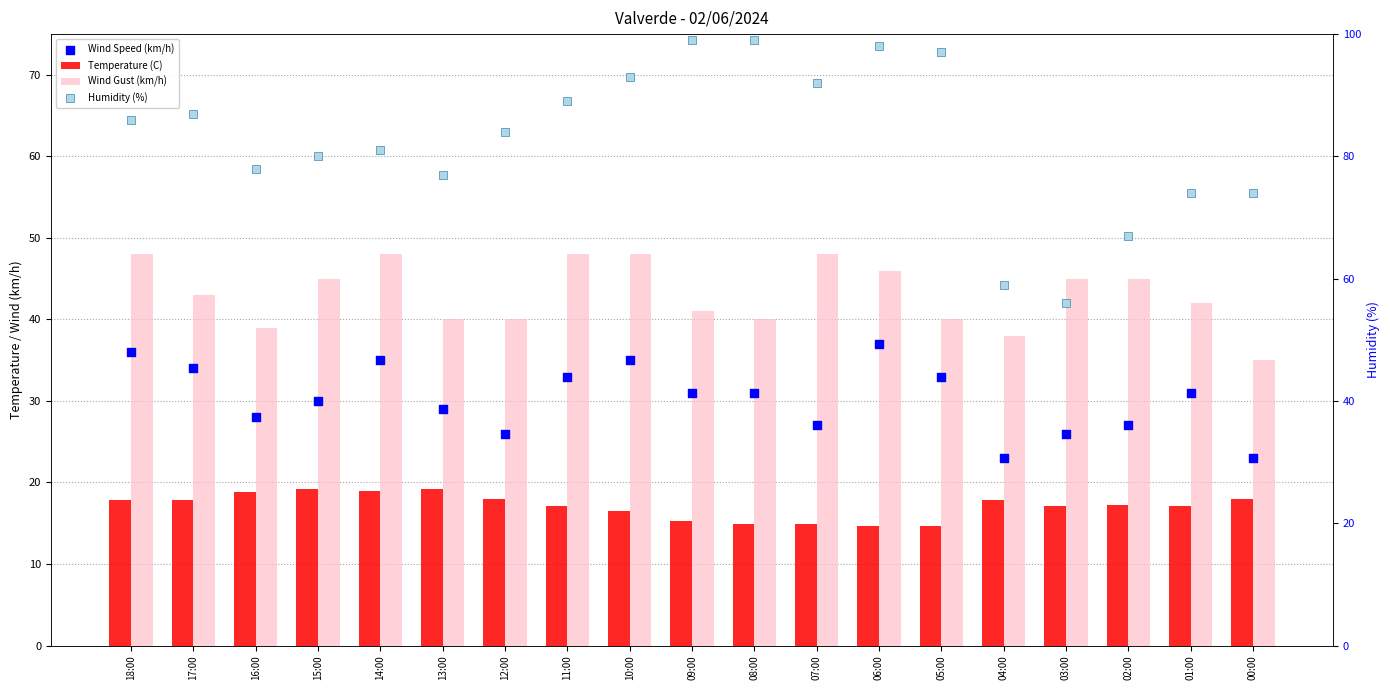

What is the total value across all series at 04:00?

137.9